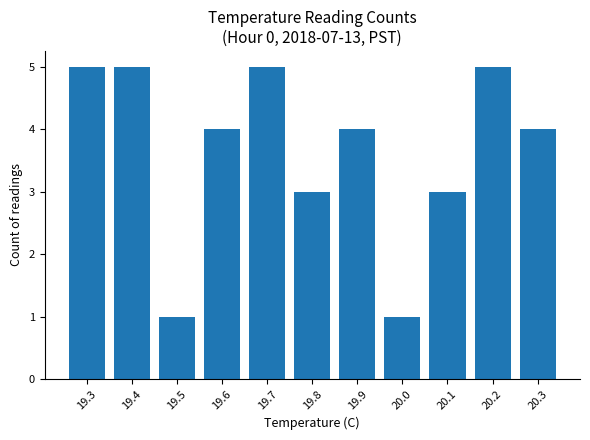

What is the difference between the maximum and minimum values?

4